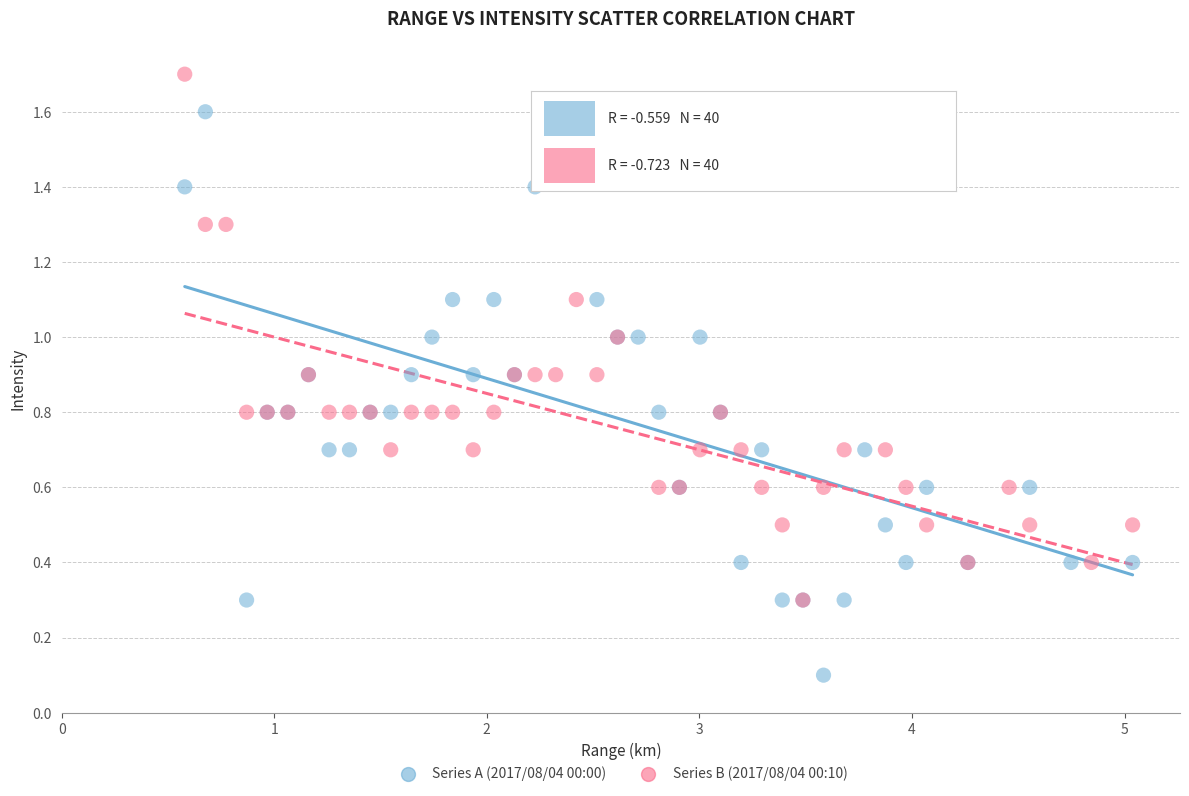

Which series contains the highest Y value?

Series B (2017/08/04 00:10)